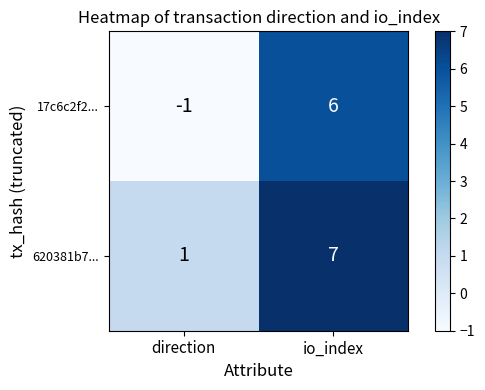

Rank the series at io_index from highest to lowest value.

620381b7..., 17c6c2f2...